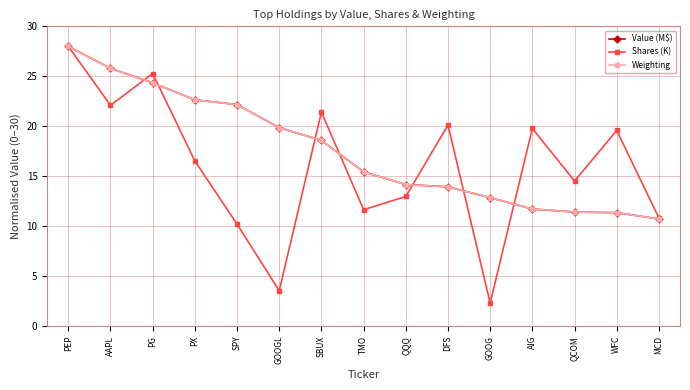

How many data points in Shares (K) are above 16?

8